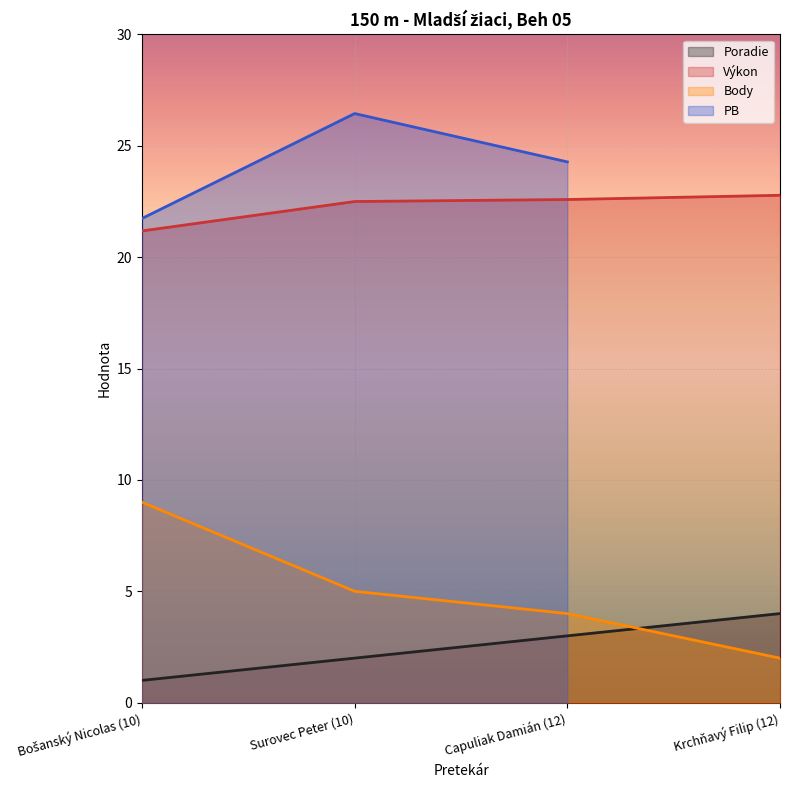

The value of Výkon at Surovec Peter (10) is 13.1. True or false?

False